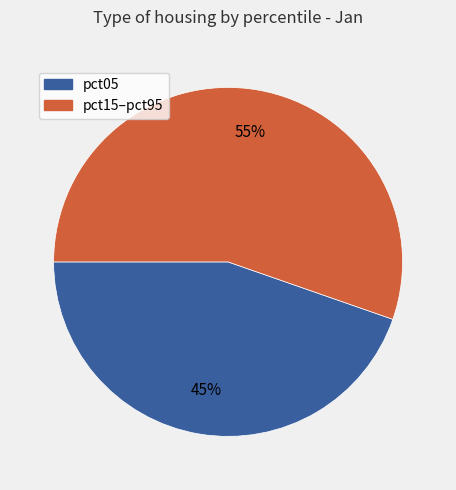

To the nearest percent, what is the average slice percentage?

50%